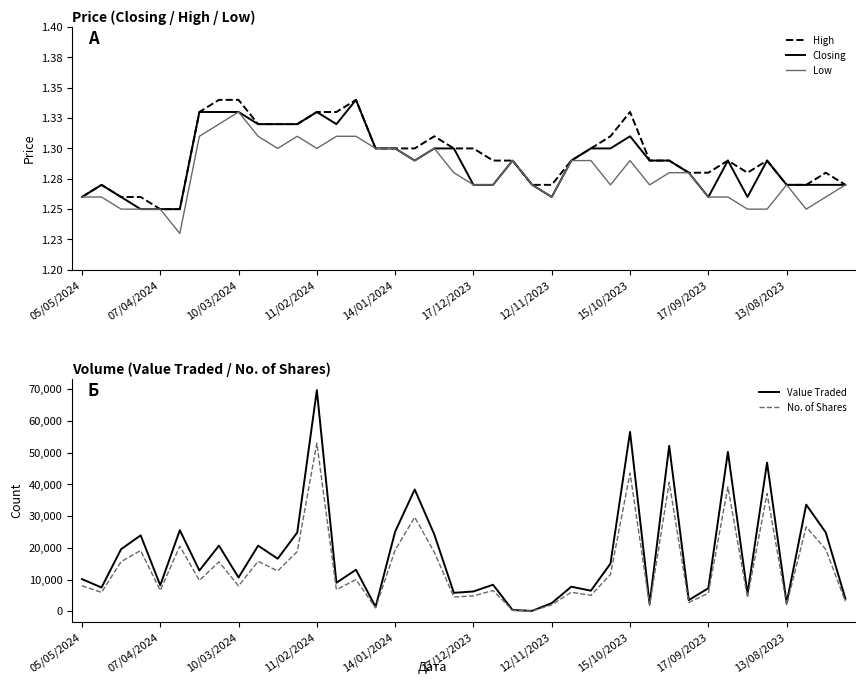

True or false: High and Value Traded intersect in this chart.

False